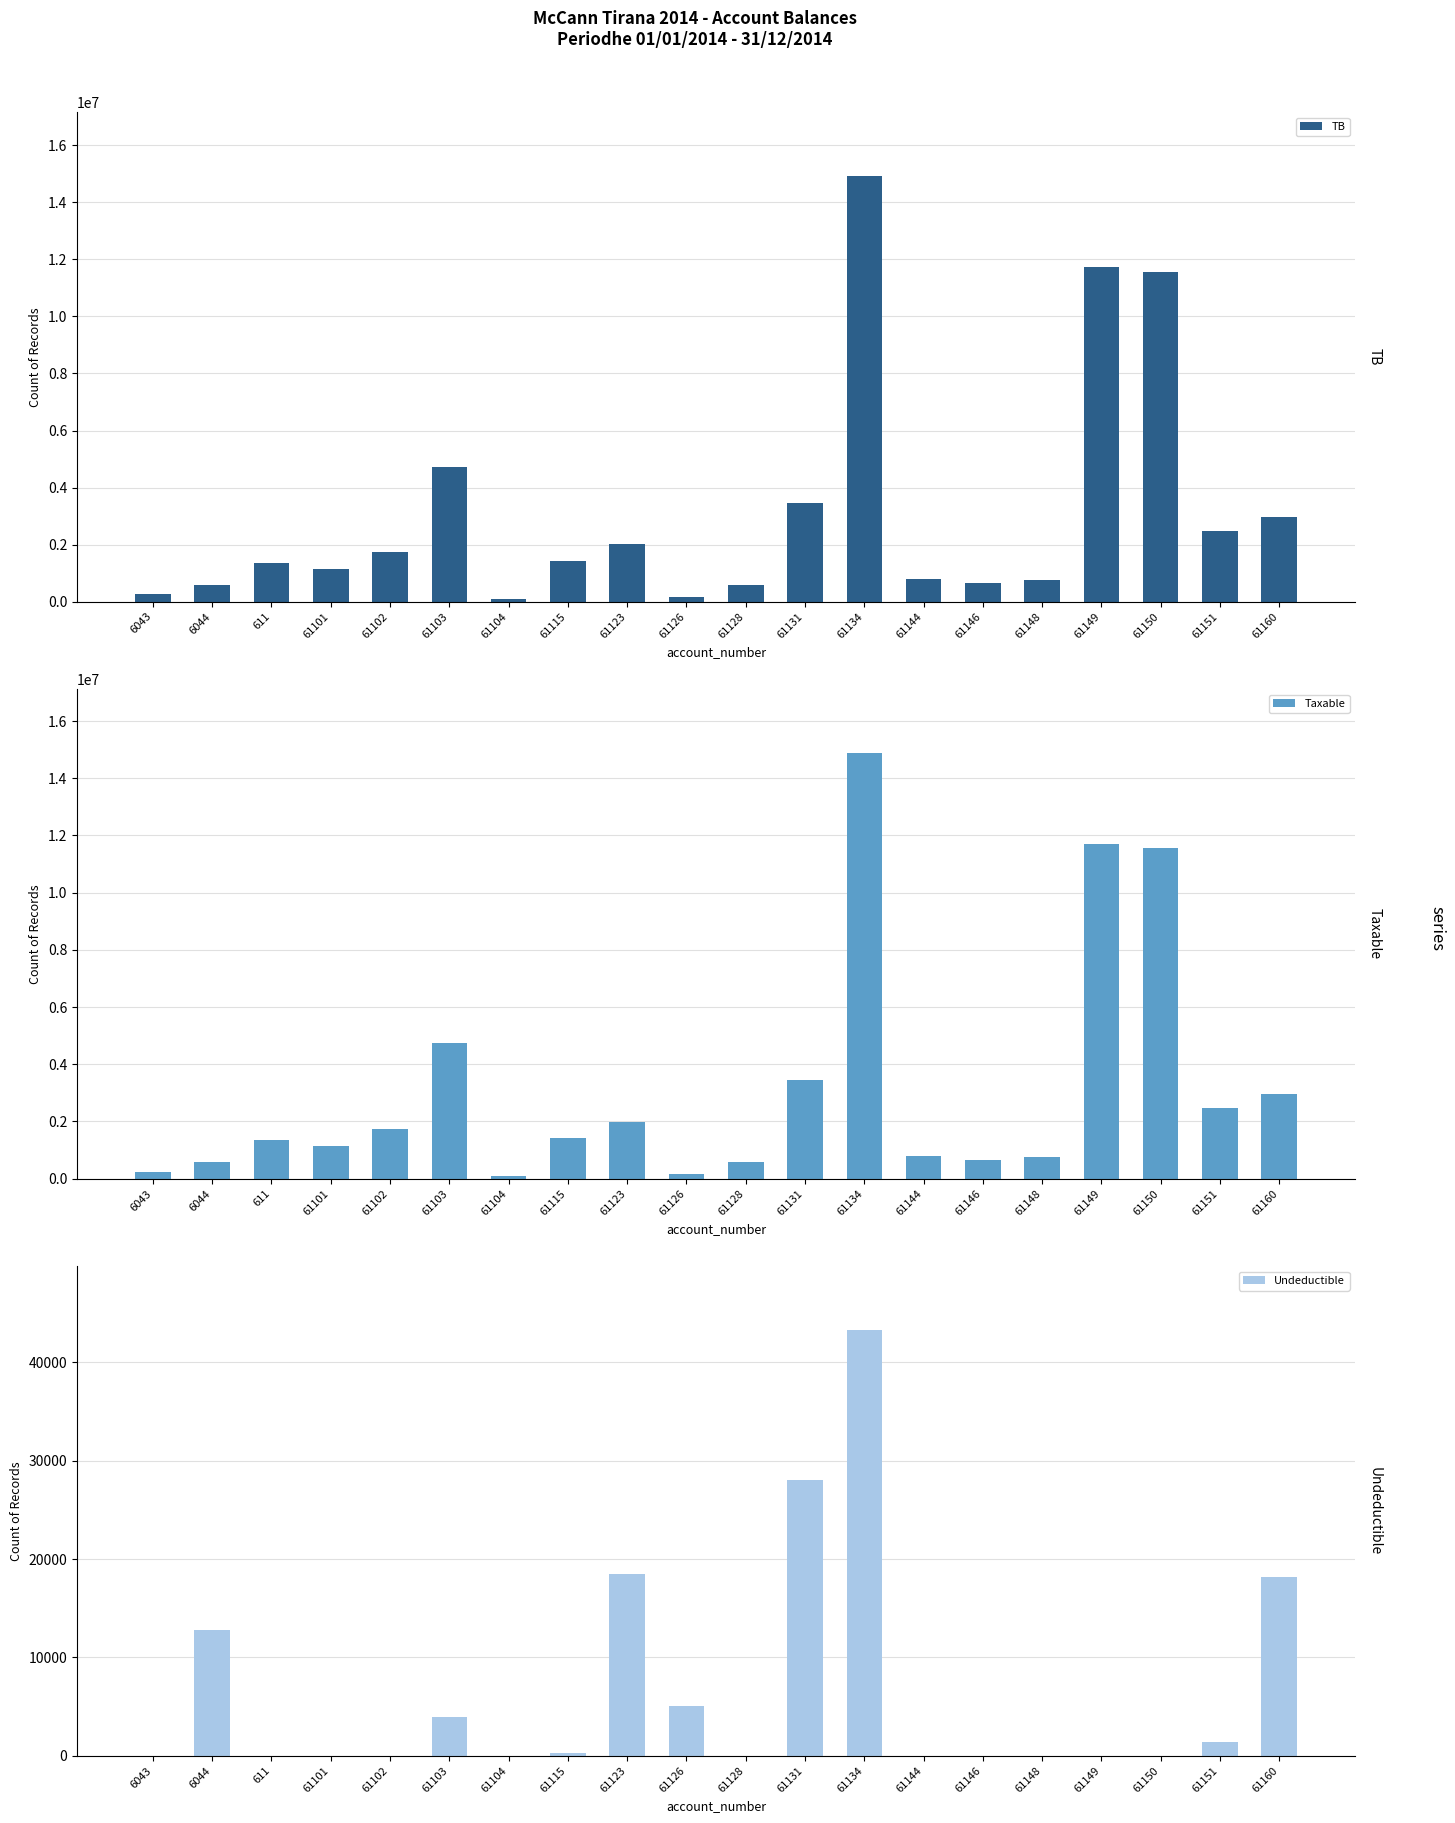

How many data points does each series have?

20